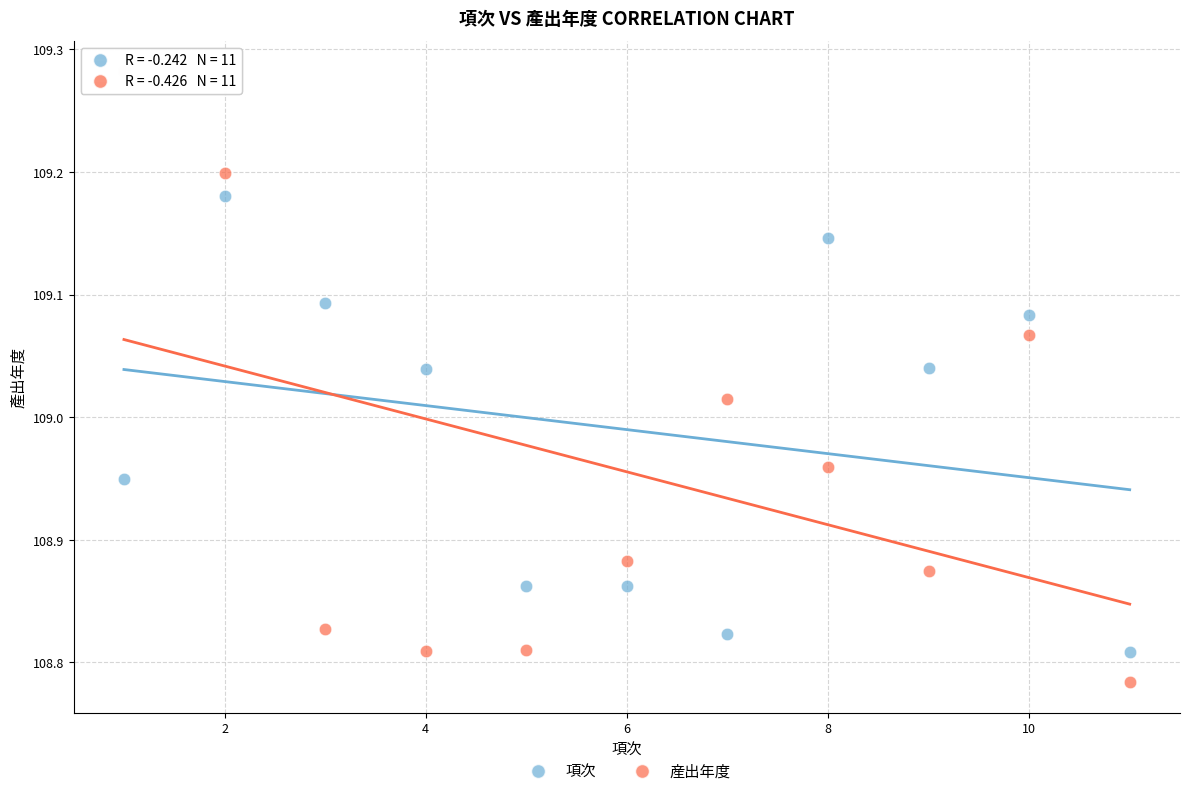

Across all data points, what is the range of X values (max minus min)?

10.0